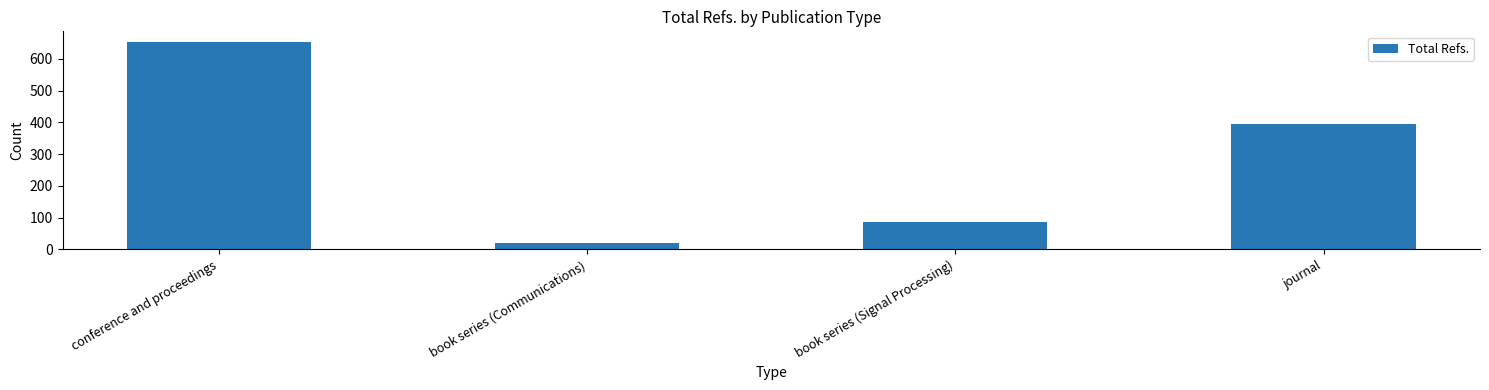

The value at conference and proceedings is 1018. True or false?

False